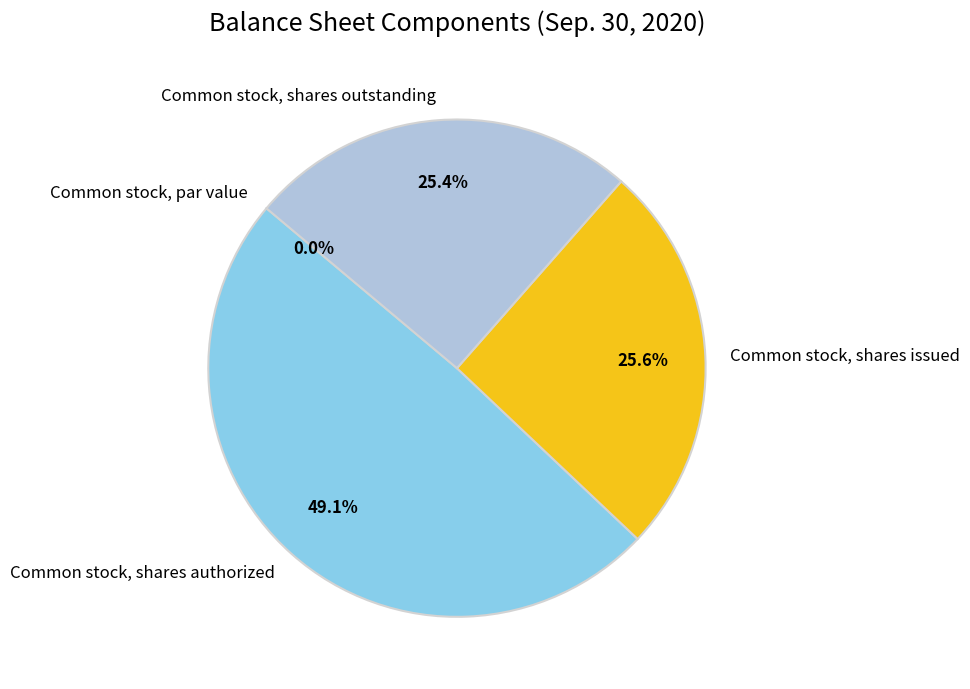

Which category has the biggest portion of the pie?

Common stock, shares authorized